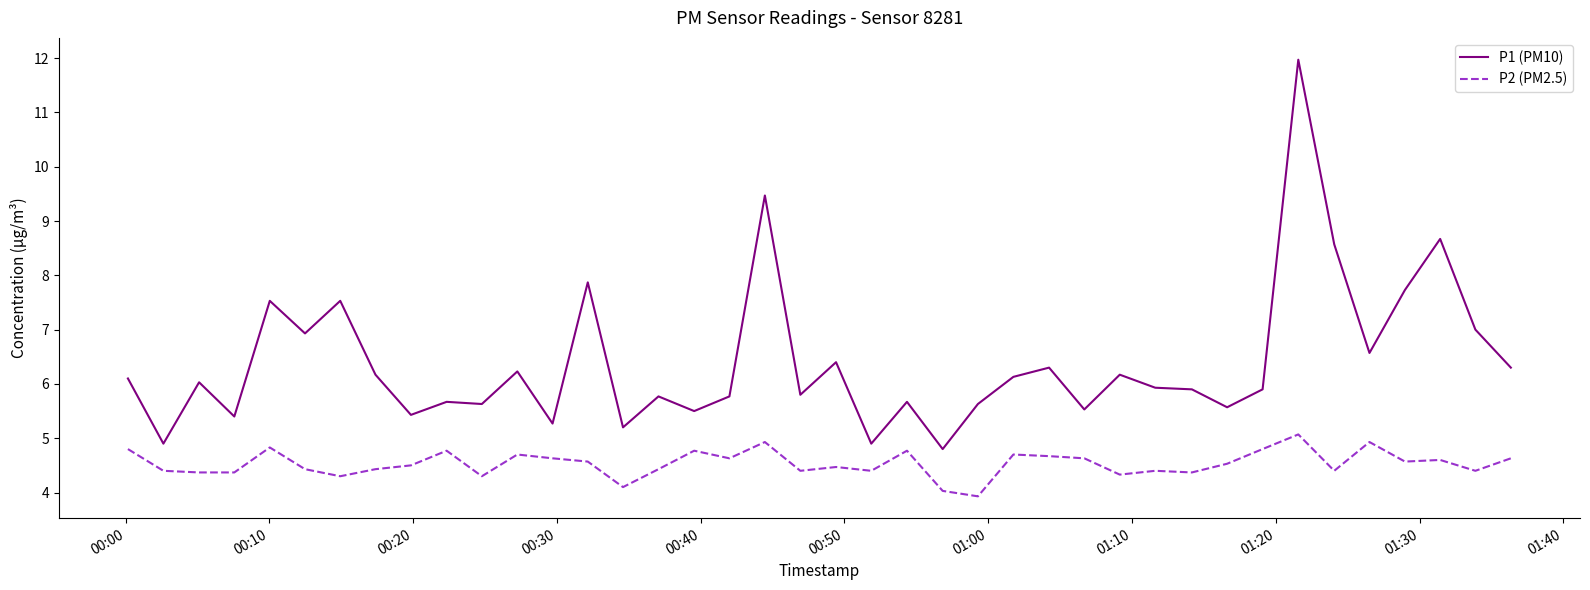

Which series has the largest range (max minus min)?

P1 (PM10)